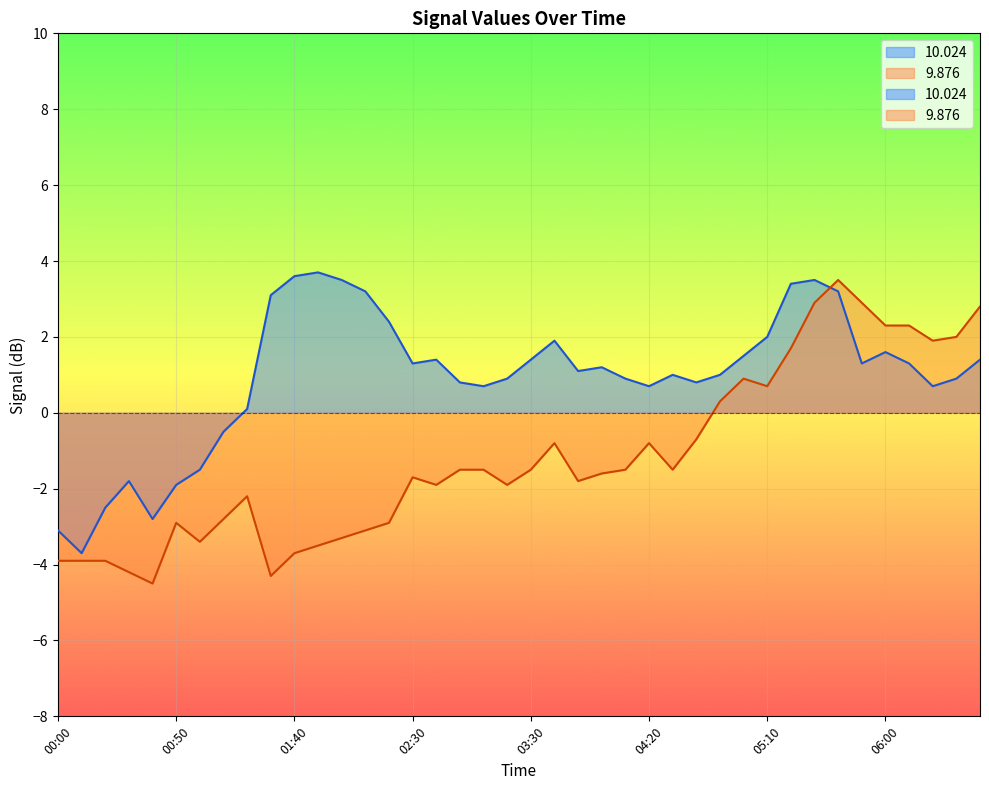

Between 01:20 and 05:10, which is larger?

05:10